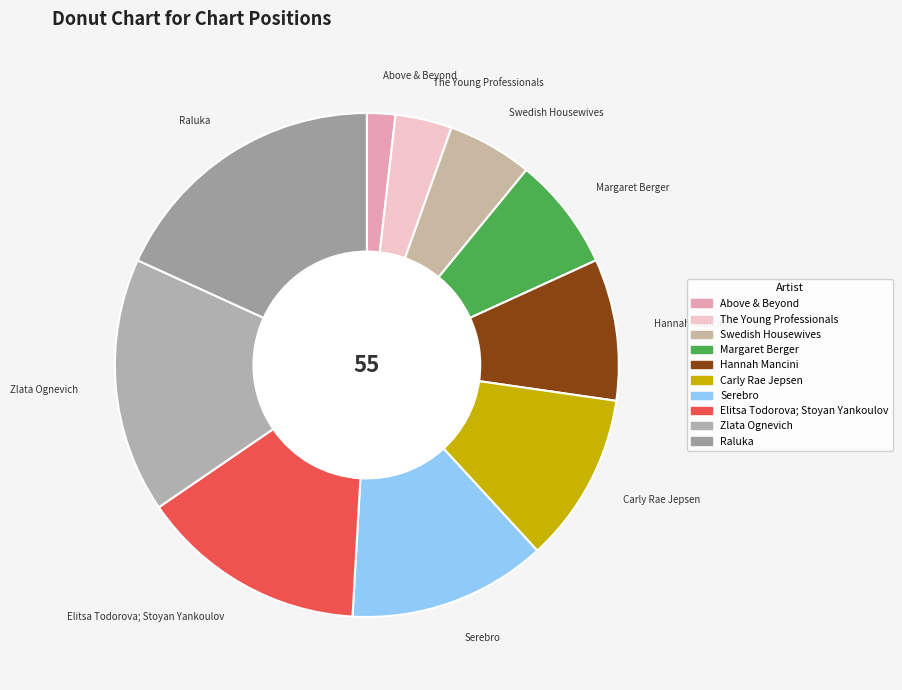

Does Serebro account for over 50% of the chart?

No